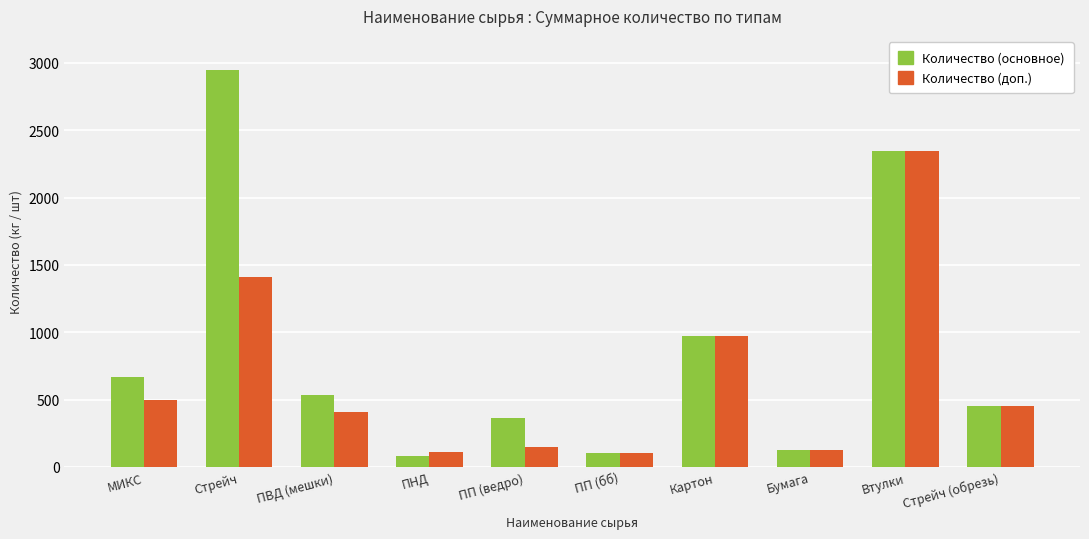

What is the spread (max minus min) of values at ПВД (мешки)?

125